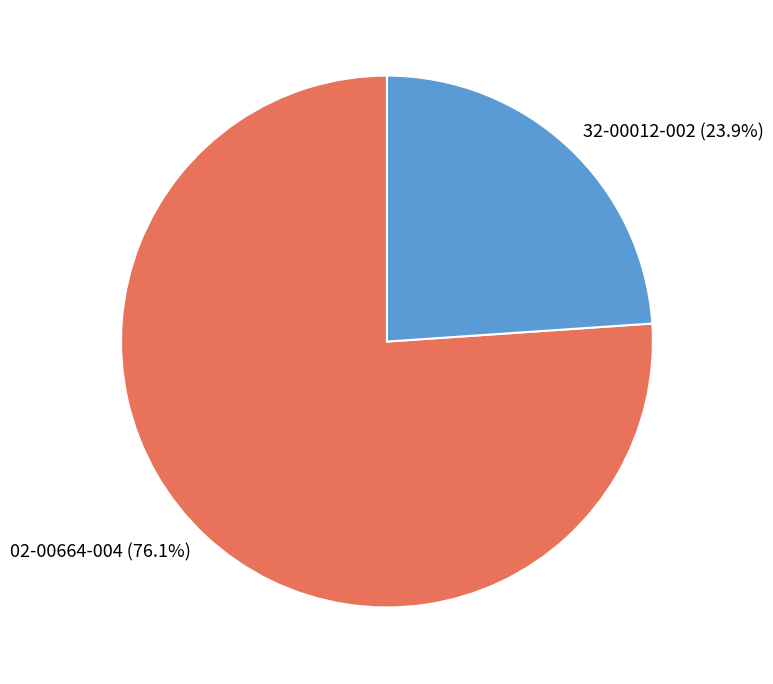

Is it true that 32-00012-002 is 24% of the pie?

True